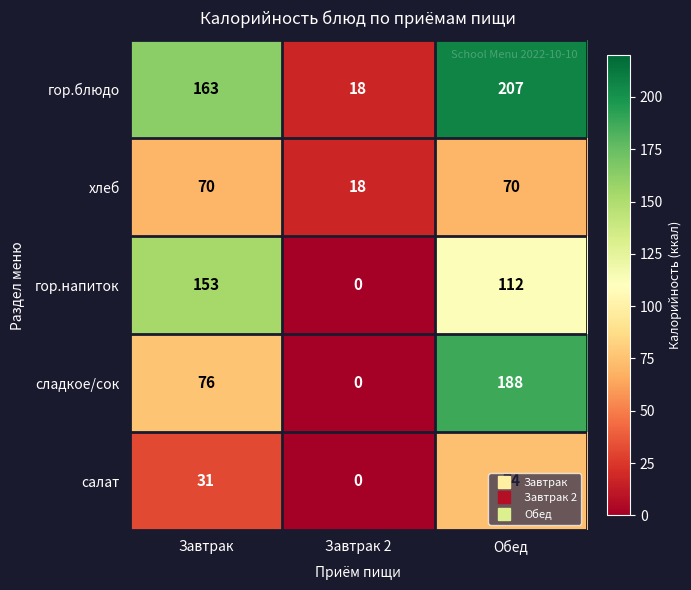

At which category is the sum across all series the highest?

Обед